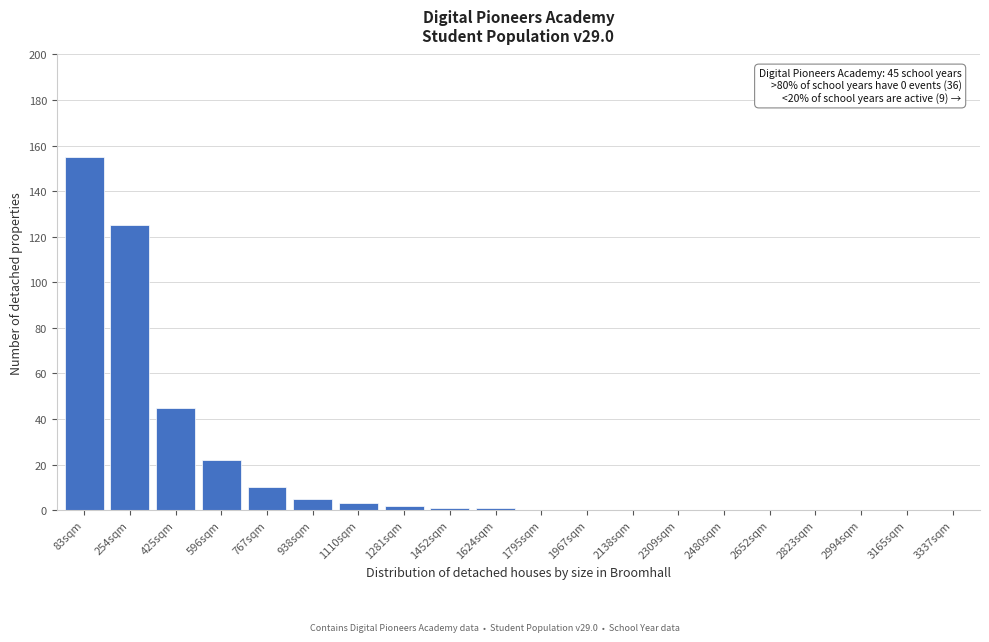

Reading left to right, extract all data points from this chart.

83sqm=155	254sqm=125	425sqm=45	596sqm=22	767sqm=10	938sqm=5	1110sqm=3	1281sqm=2	1452sqm=1	1624sqm=1	1795sqm=0	1967sqm=0	2138sqm=0	2309sqm=0	2480sqm=0	2652sqm=0	2823sqm=0	2994sqm=0	3165sqm=0	3337sqm=0